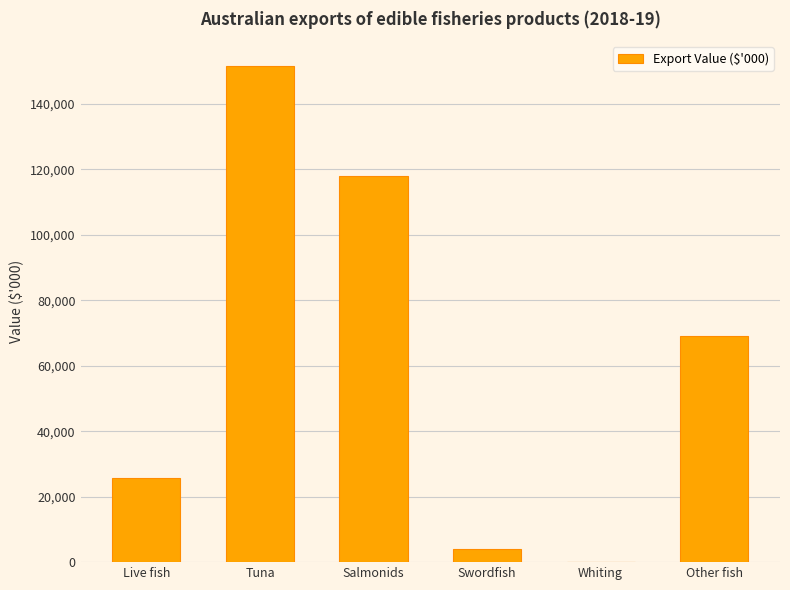

Reading left to right, what are all the values shown in this chart?

Live fish=25816.7	Tuna=151558.1	Salmonids=117861.7	Swordfish=3936.5	Whiting=151.4	Other fish=69176.7